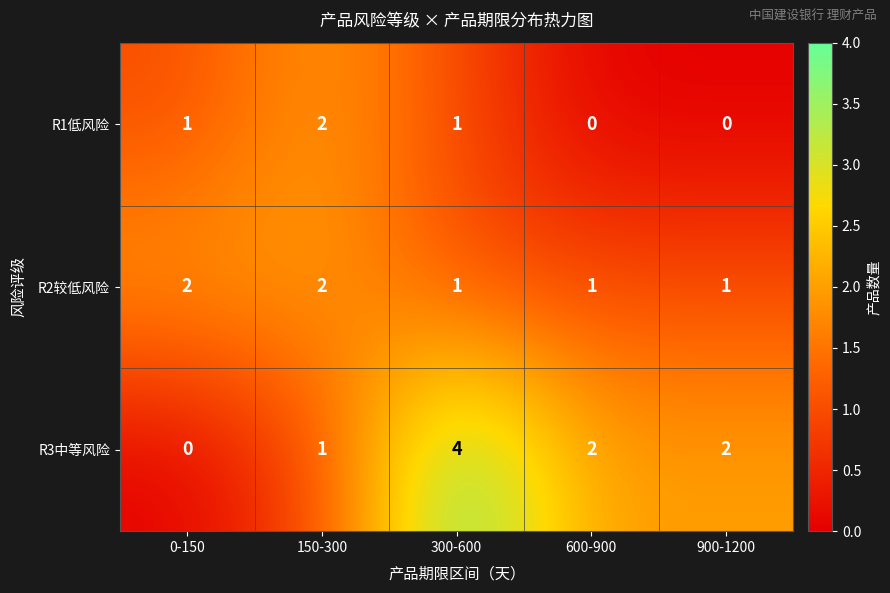

What is the maximum value shown in the chart?

4